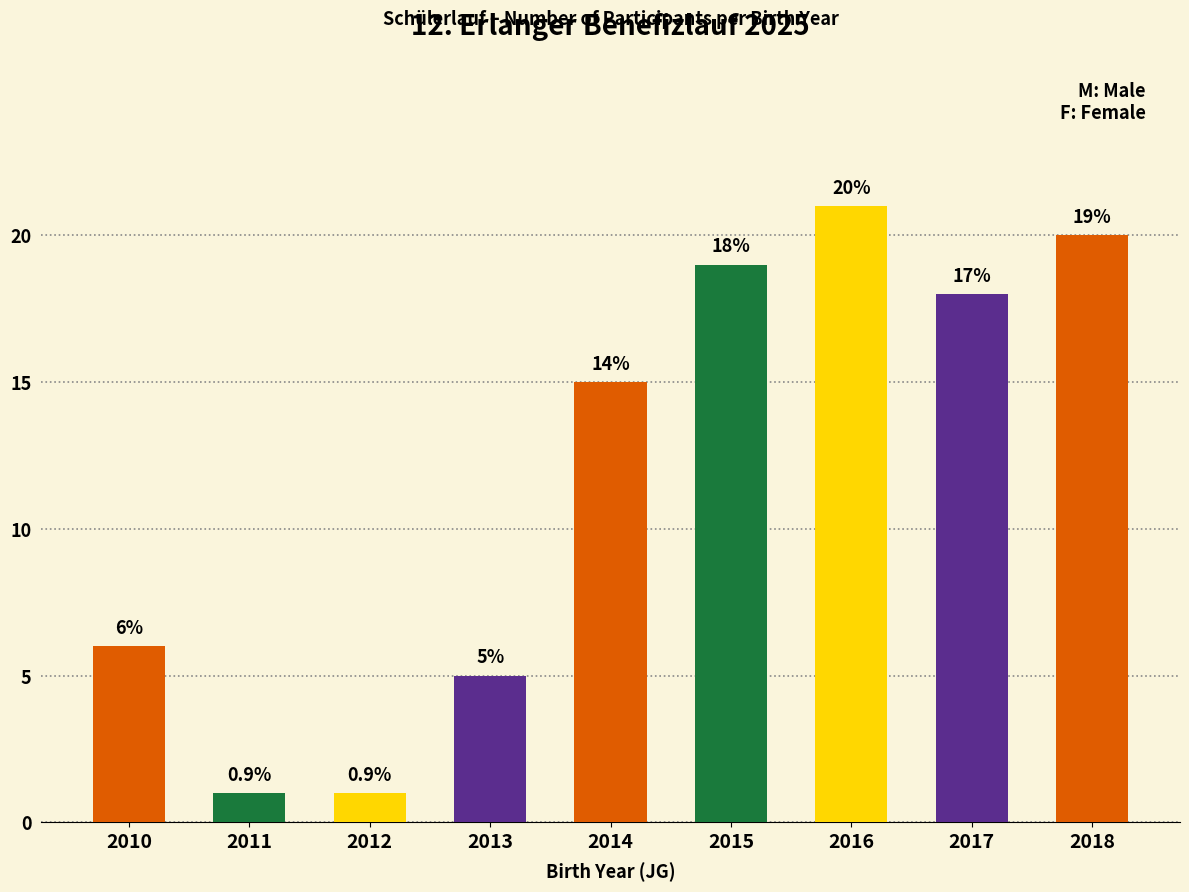

What is the sum of the F values at 2018 and 2010?

12